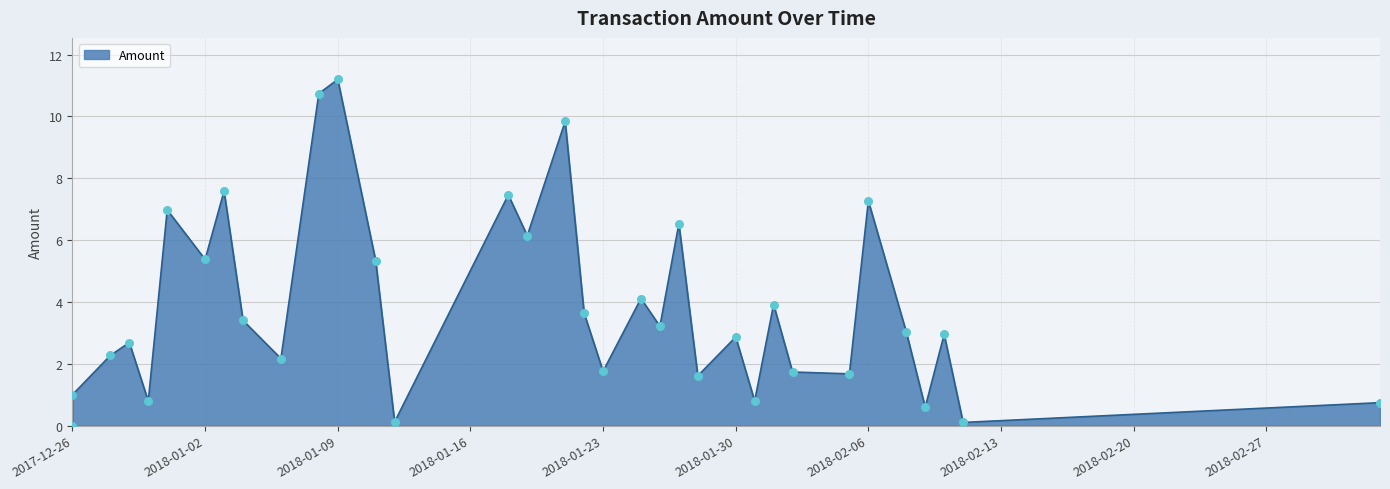

Which has a higher value, 2017-12-28 or 2018-01-04?

2018-01-04